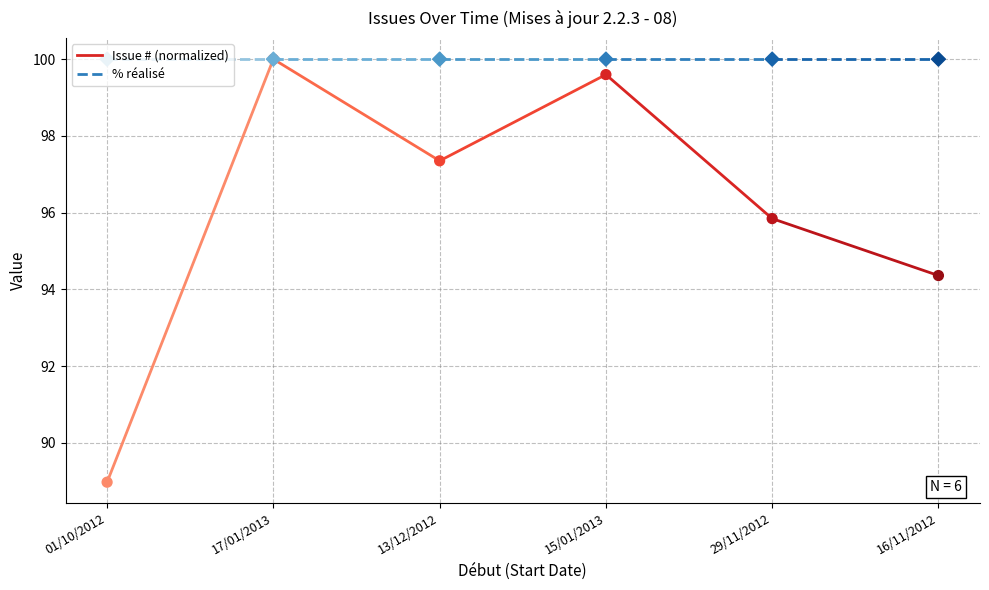

What are all the series names shown in the legend?

Issue # (normalized), % réalisé